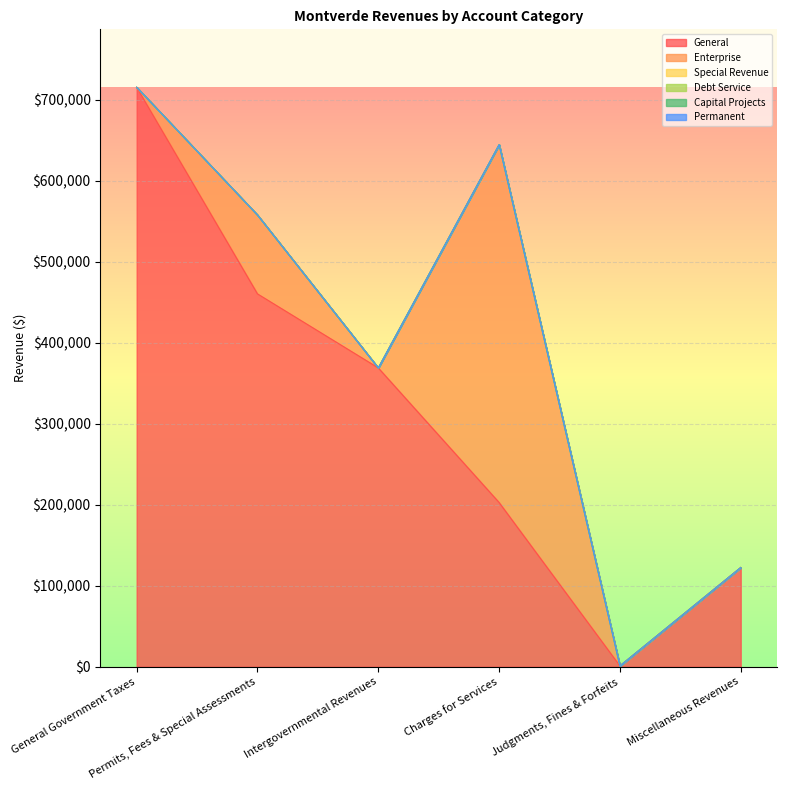

What position from the right is Permits, Fees & Special Assessments?

5